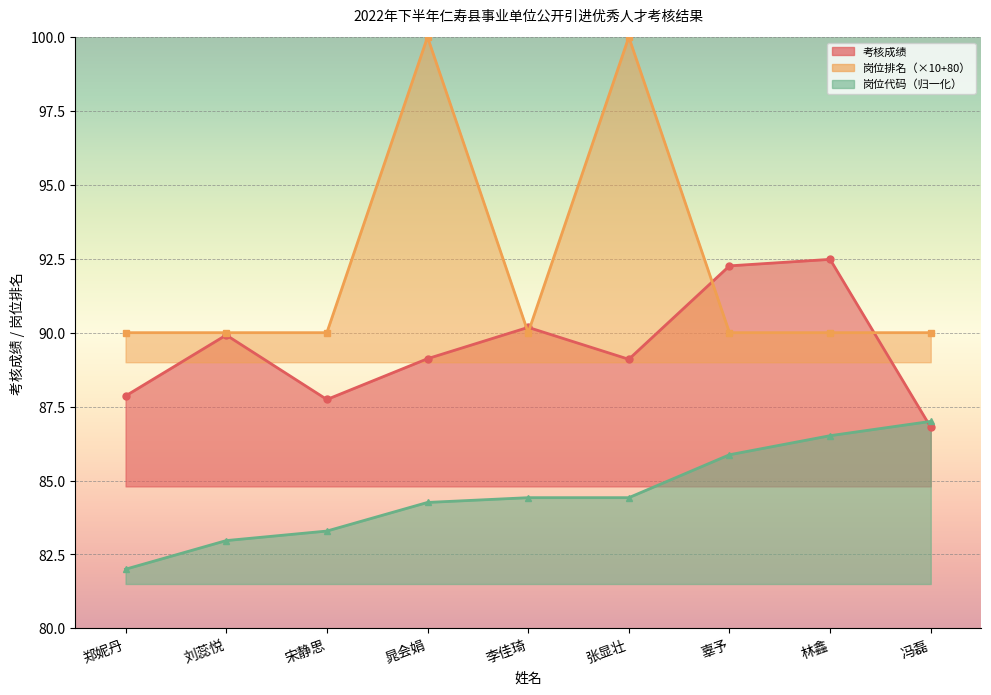

List the series in order of their peak value, lowest first.

岗位代码, 考核成绩, 岗位排名